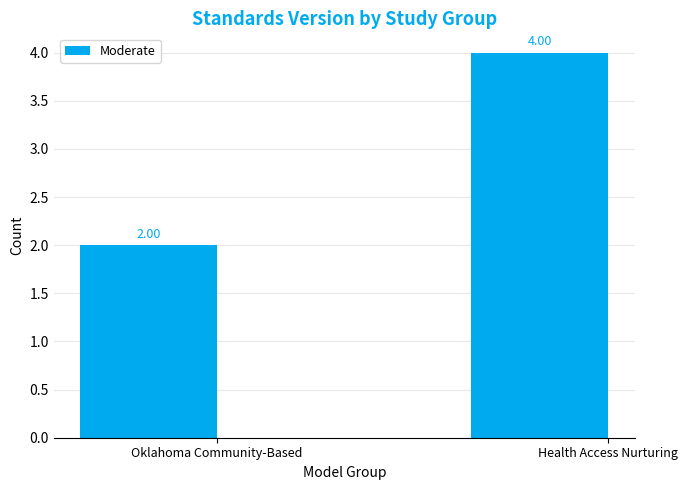

Between Oklahoma Community-Based and Health Access Nurturing, which is larger?

Health Access Nurturing